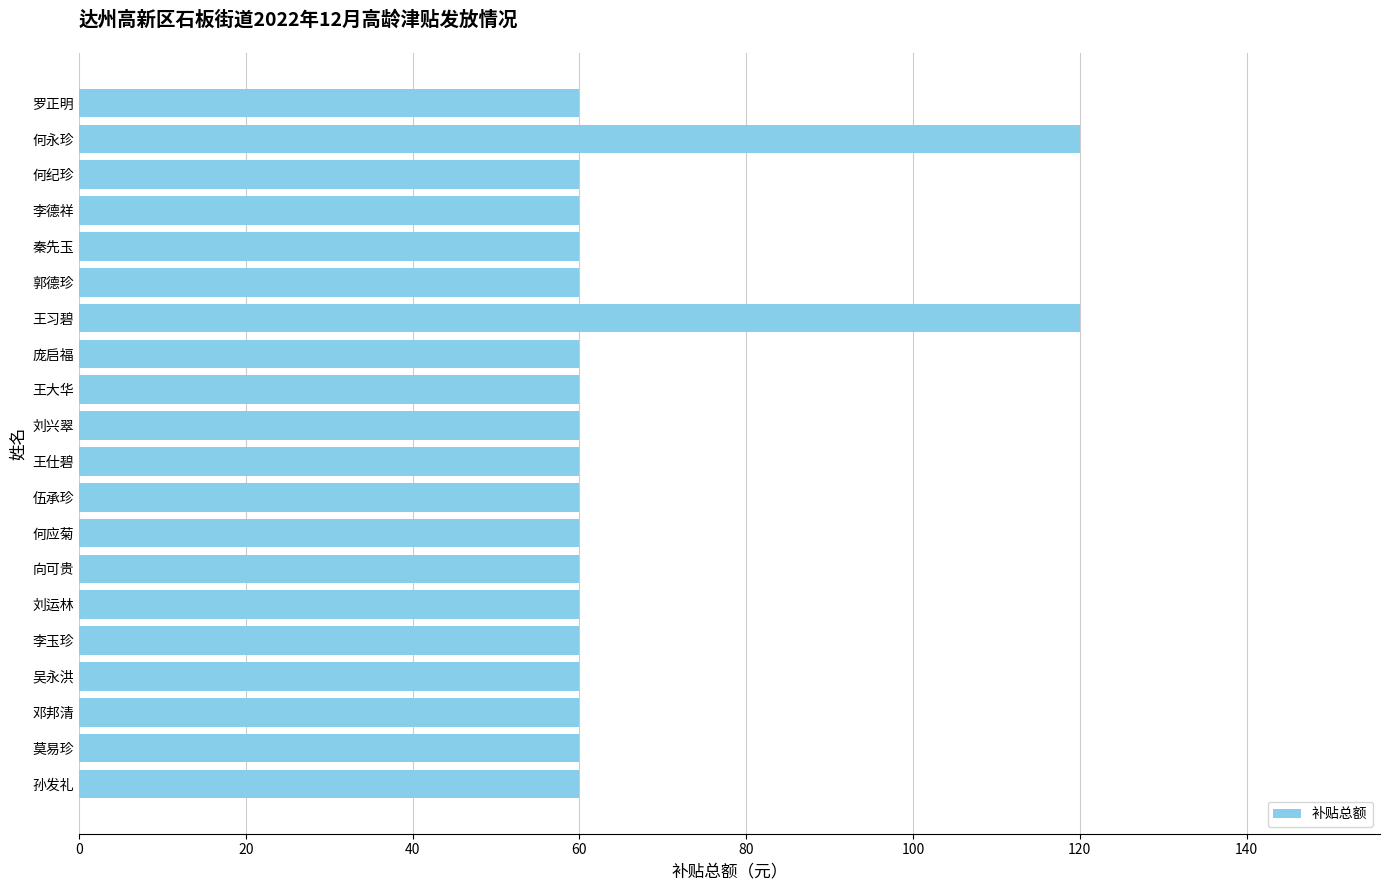

What is the greatest value displayed?

120